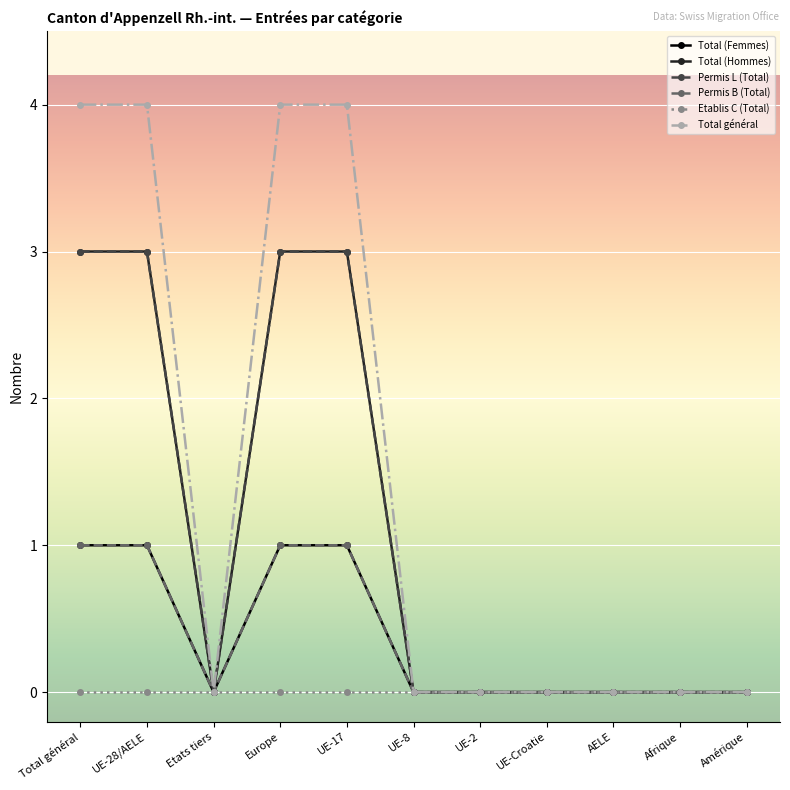

Does the chart have visible grid lines?

Yes